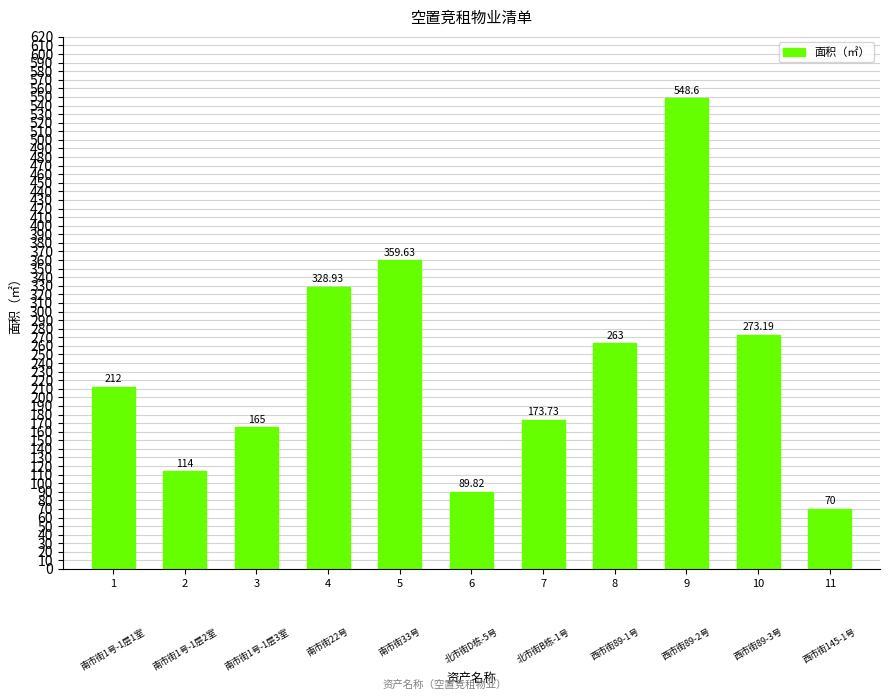

The chart shows a value of 212.0 at 1. True or false?

True